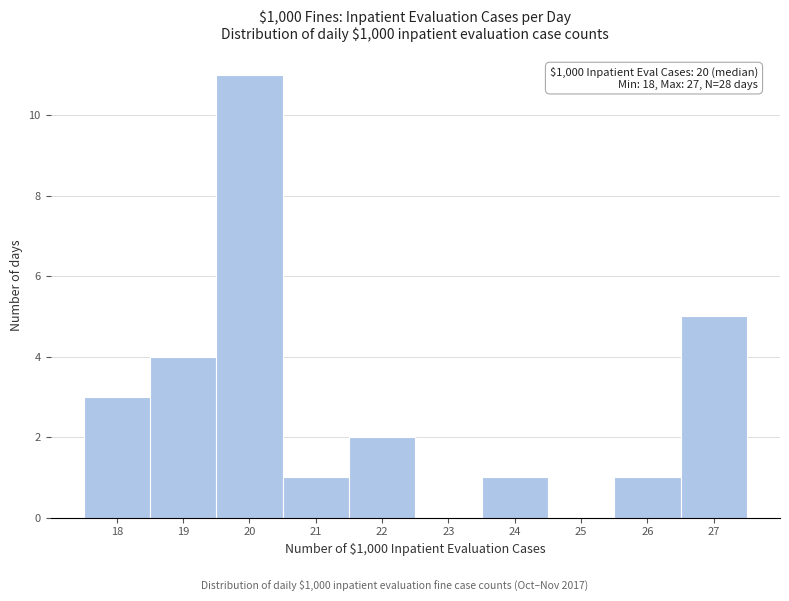

Over which range of the x-axis is the bar tallest?

19.5 to 20.5